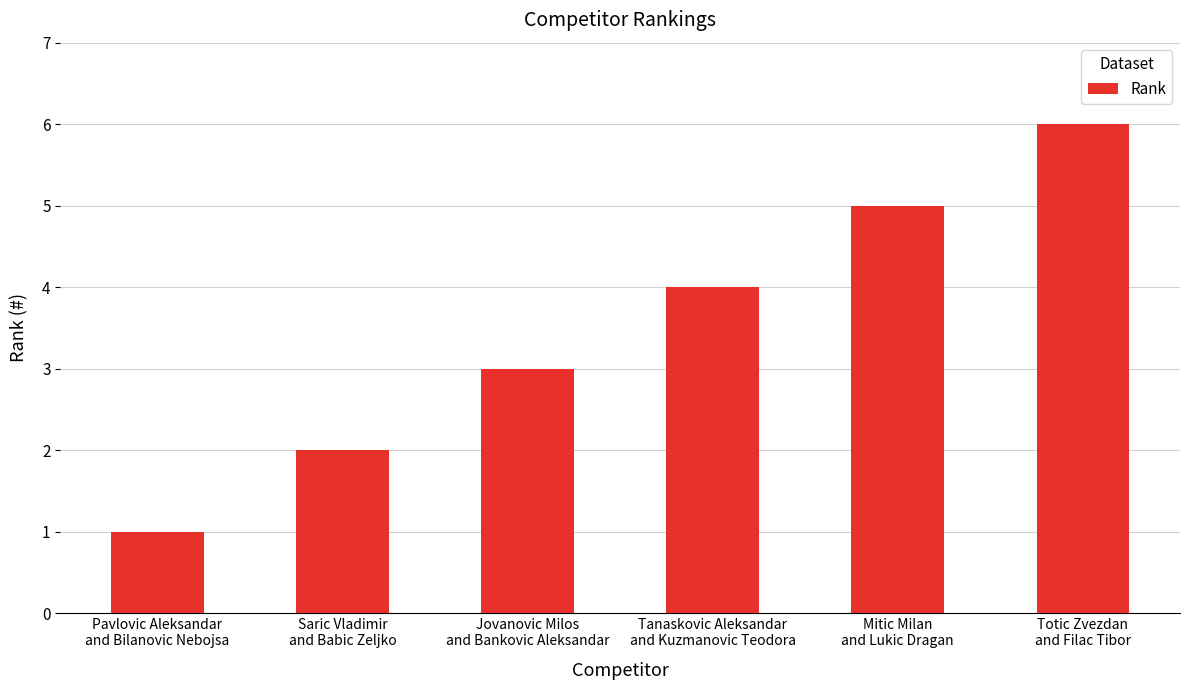

Reading left to right, what are all the values shown in this chart?

Pavlovic Aleksandar
and Bilanovic Nebojsa=1	Saric Vladimir
and Babic Zeljko=2	Jovanovic Milos
and Bankovic Aleksandar=3	Tanaskovic Aleksandar
and Kuzmanovic Teodora=4	Mitic Milan
and Lukic Dragan=5	Totic Zvezdan
and Filac Tibor=6